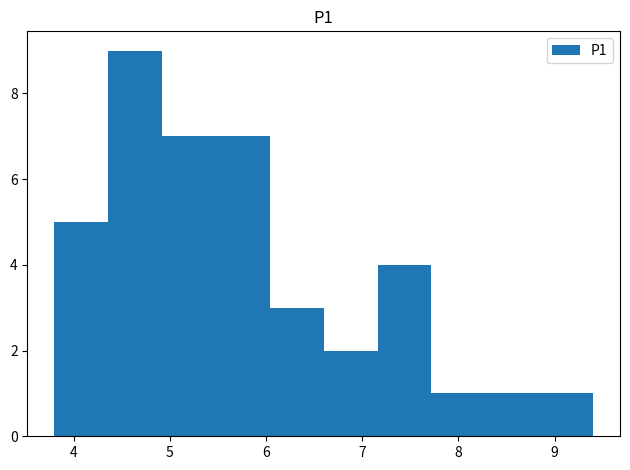

Which range on the x-axis has the tallest bar?

4.36 to 4.92